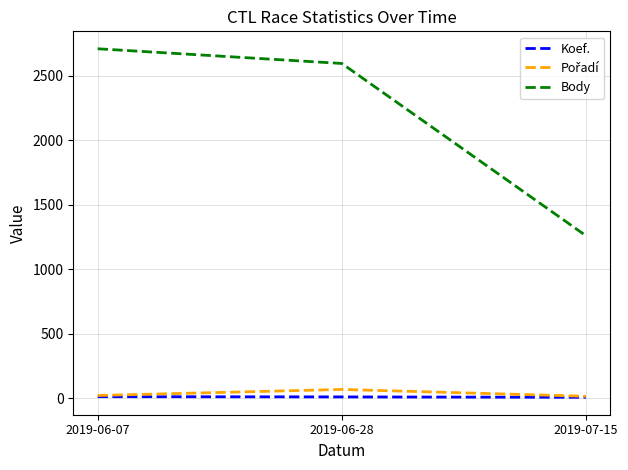

At which label is Body closest to 1986?

2019-06-28